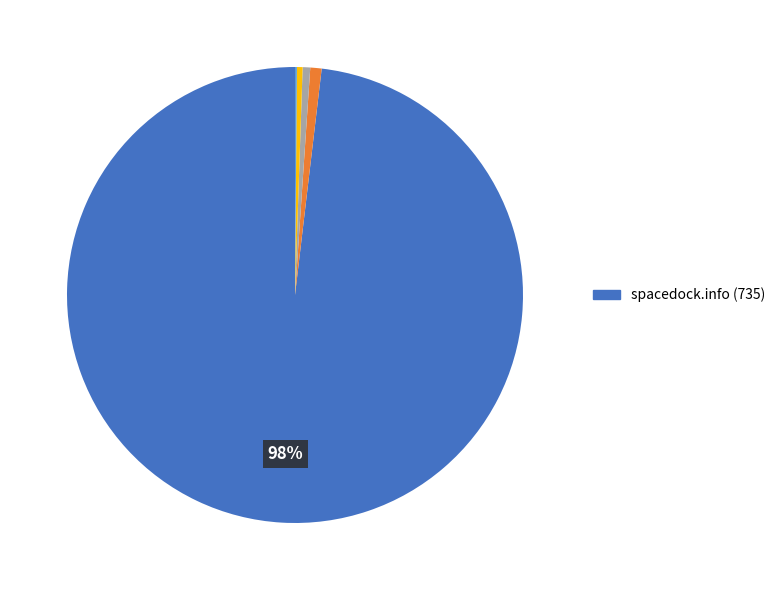

Does any single category account for the majority?

Yes